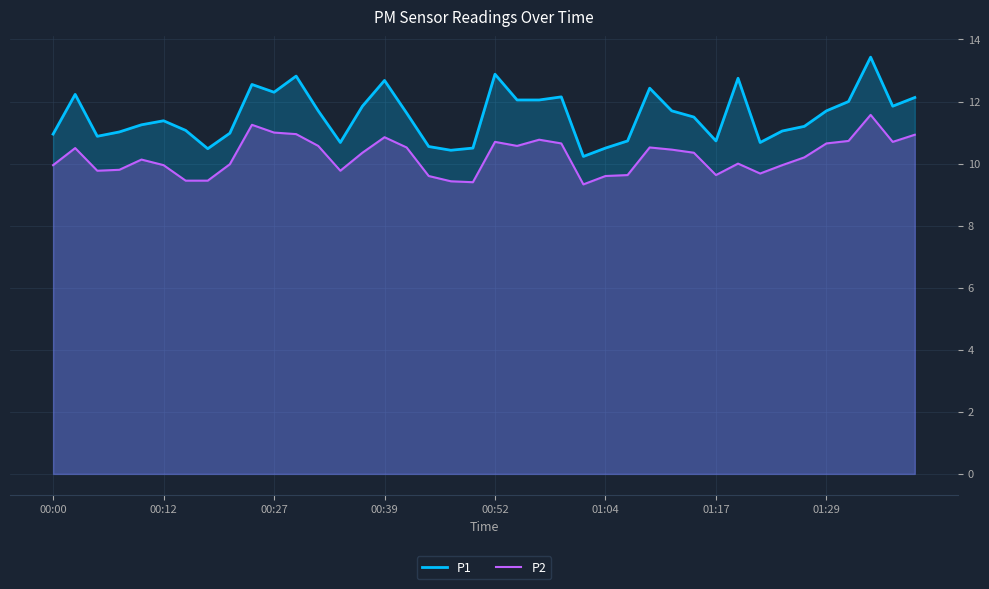

What is the total value across all series at 14?

22.2